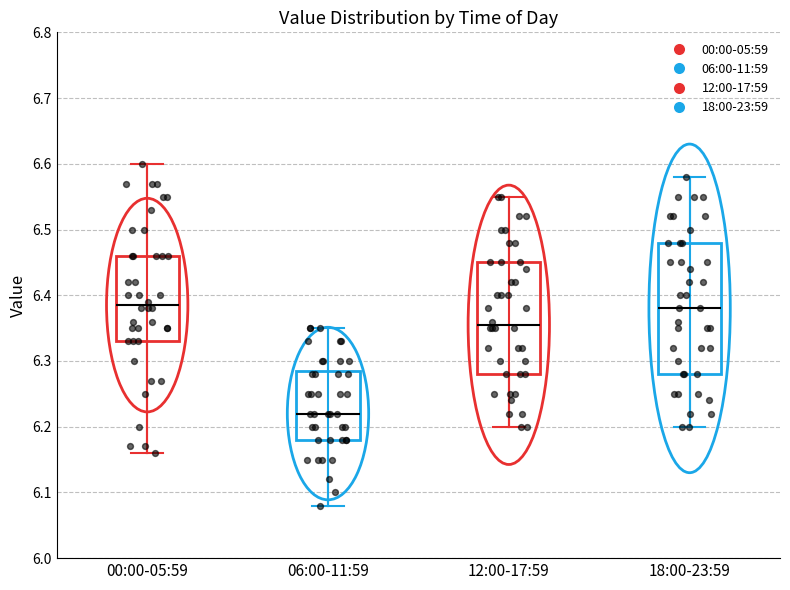

Reading left to right, transcribe this box plot: for each box, give where its median line is, the range the box spans, and where its two whiskers end, as read against the y-axis. The values are not printed on the chart, so give them approximately, as read against the axis.

00:00-05:59: median 6.39, box 6.33 to 6.46, whiskers 6.16 to 6.60
06:00-11:59: median 6.22, box 6.18 to 6.29, whiskers 6.08 to 6.35
12:00-17:59: median 6.36, box 6.28 to 6.45, whiskers 6.20 to 6.55
18:00-23:59: median 6.38, box 6.28 to 6.48, whiskers 6.20 to 6.58